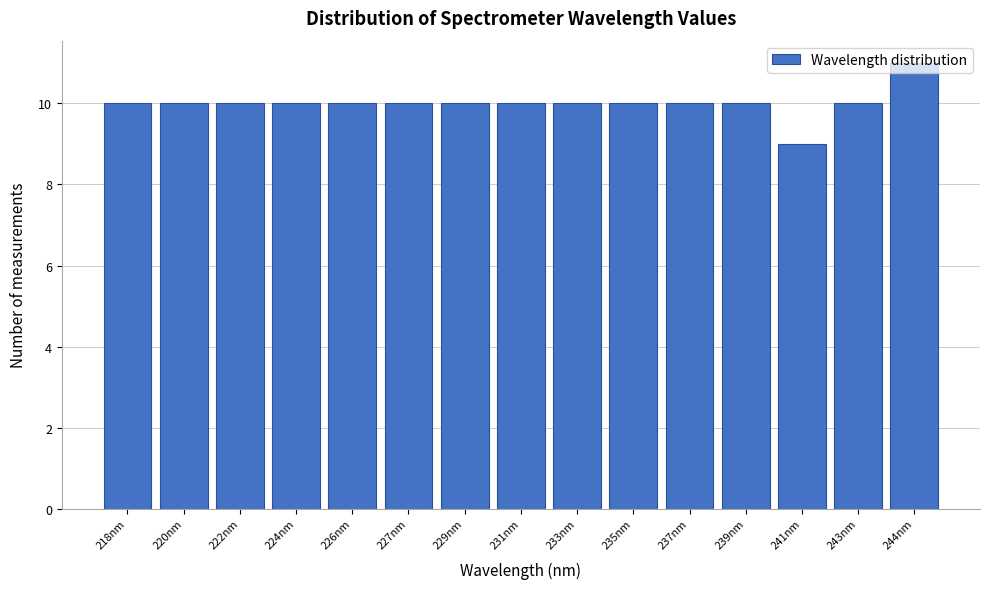

What is the sum of all values?

150